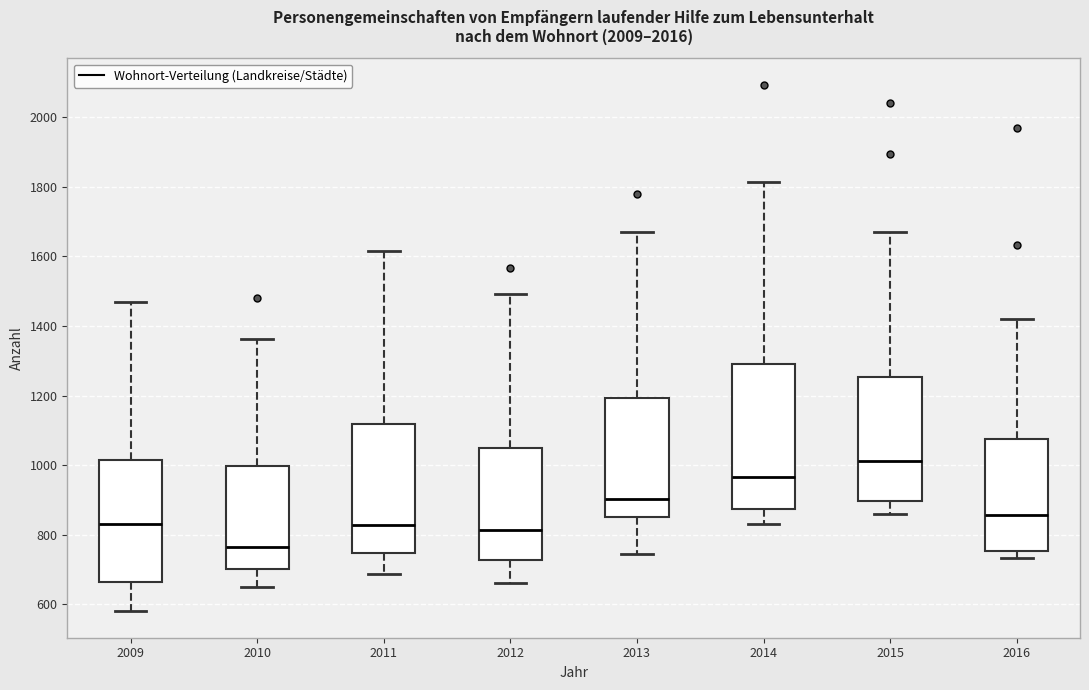

Which box is the tallest, from its lower edge to its upper edge?

2014